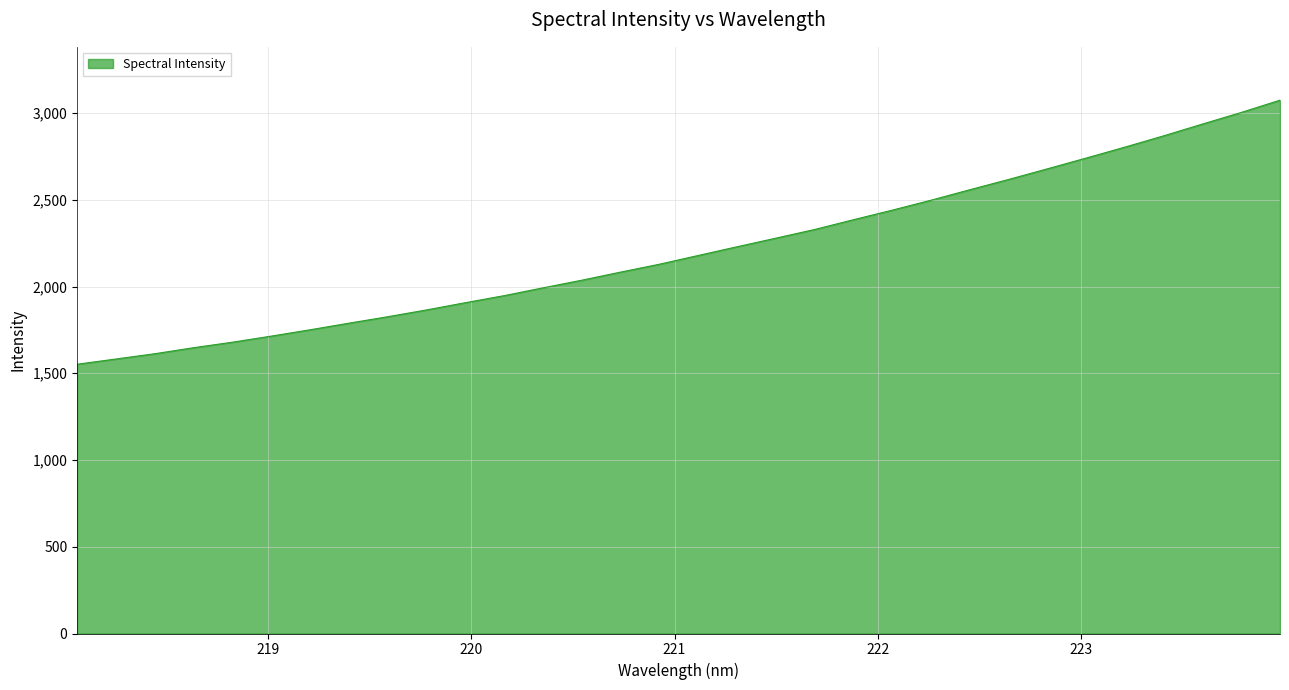

What is the minimum value shown in the chart?

1552.1